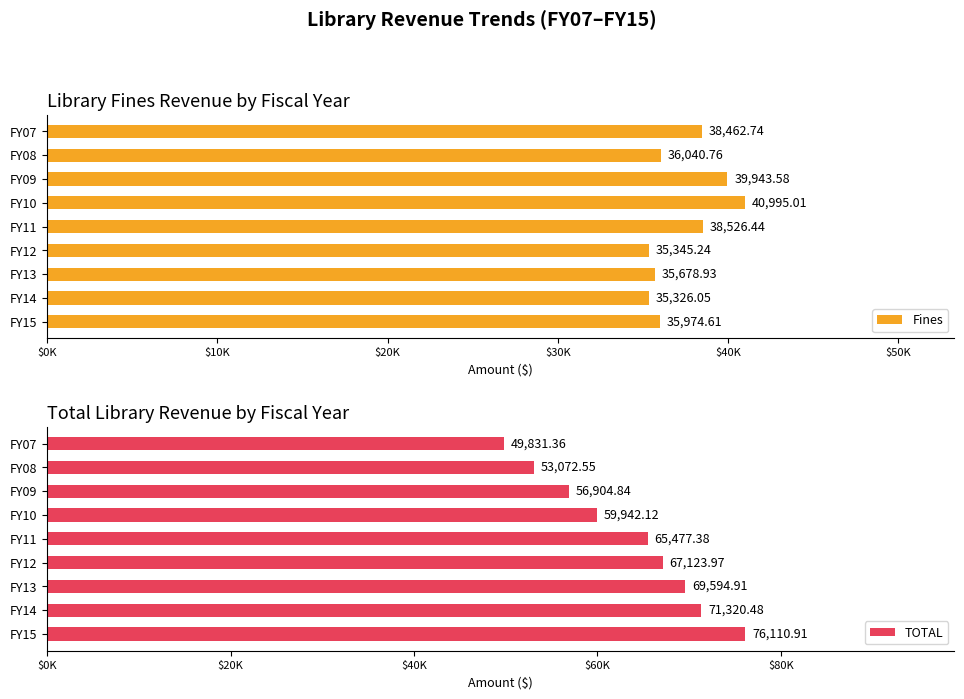

Rank the series by their maximum value, from lowest to highest.

Fines, TOTAL